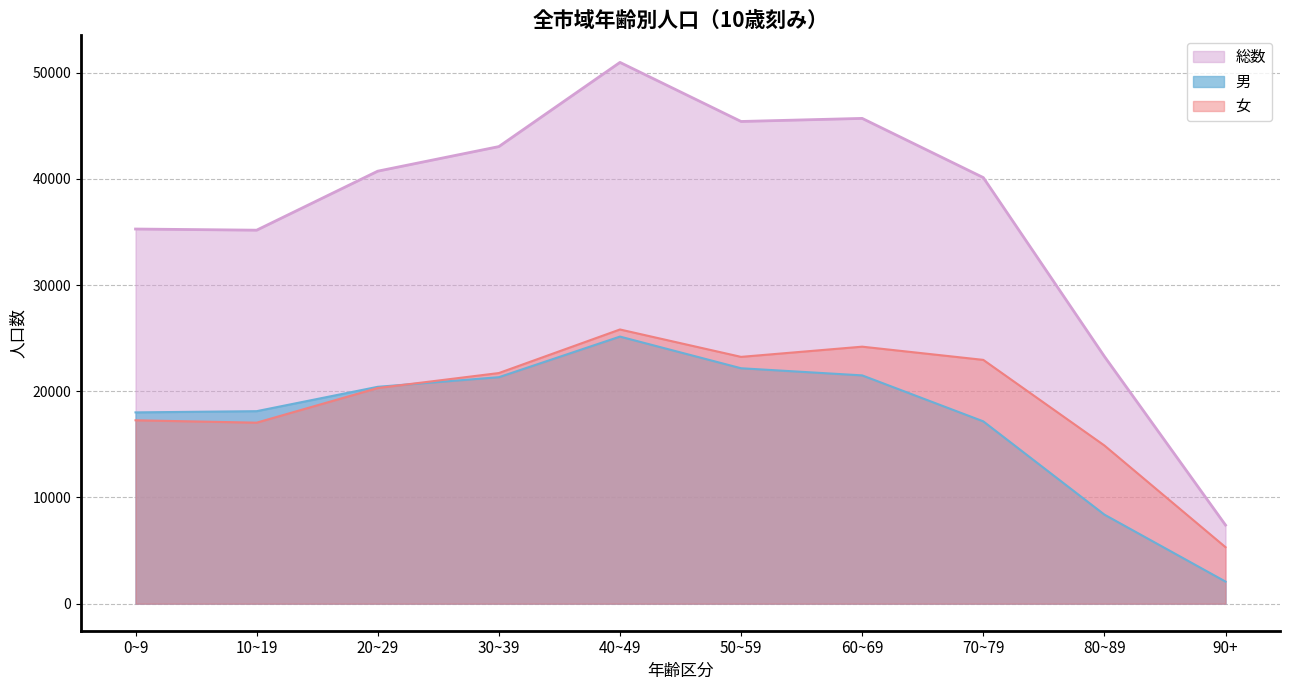

True or false: 男 has more than 2 points higher than both neighbors.

False